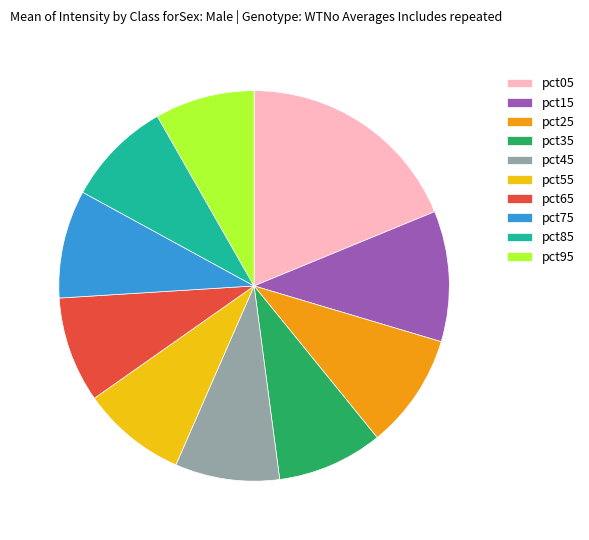

Which has a higher value, pct35 or pct05?

pct05